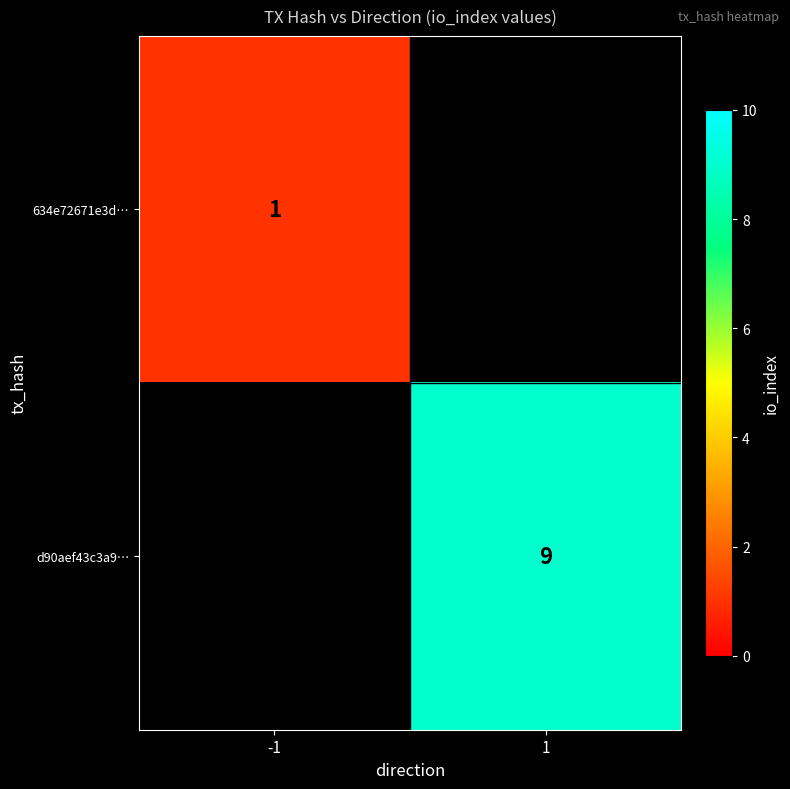

Is the value of 634e72671e3d… at -1 greater than the value of d90aef43c3a9… at 1?

No